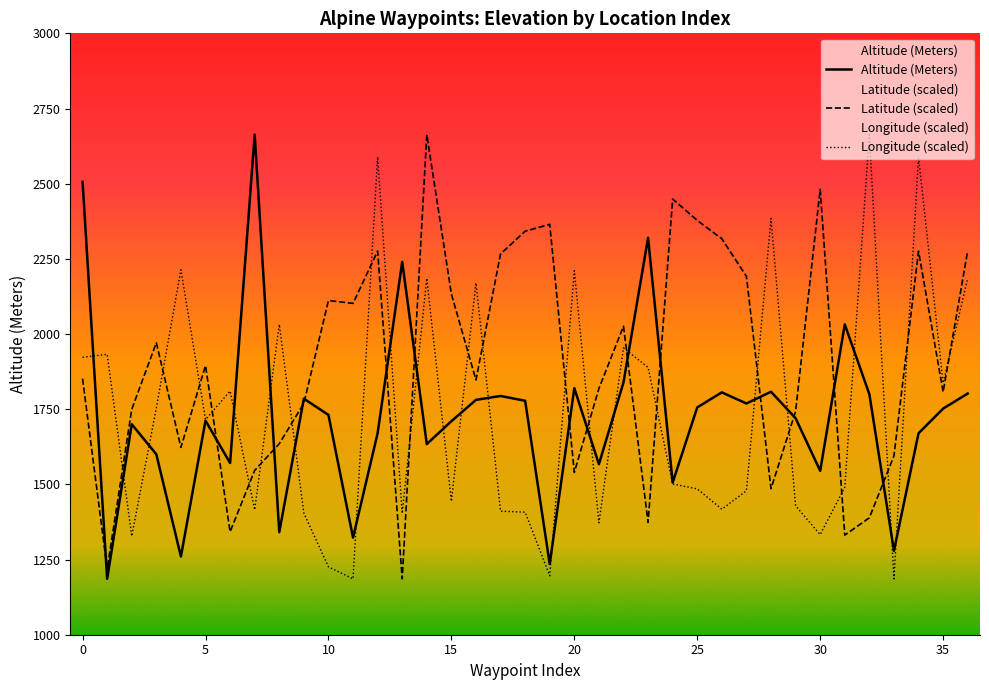

What is the minimum value shown in the chart?

1186.0